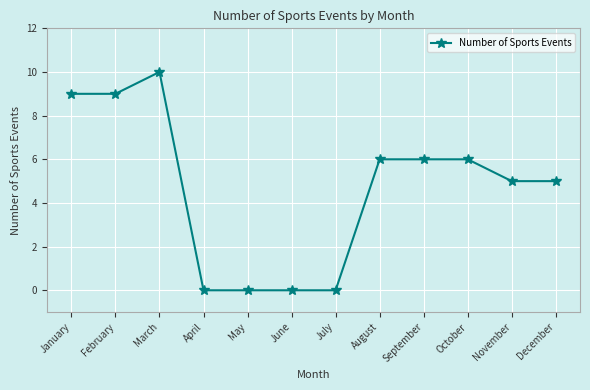

What is the sum of all values?

56